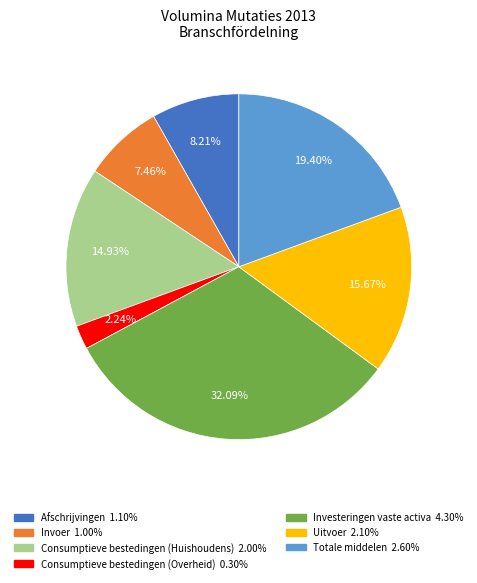

Is there a majority slice in this chart?

No